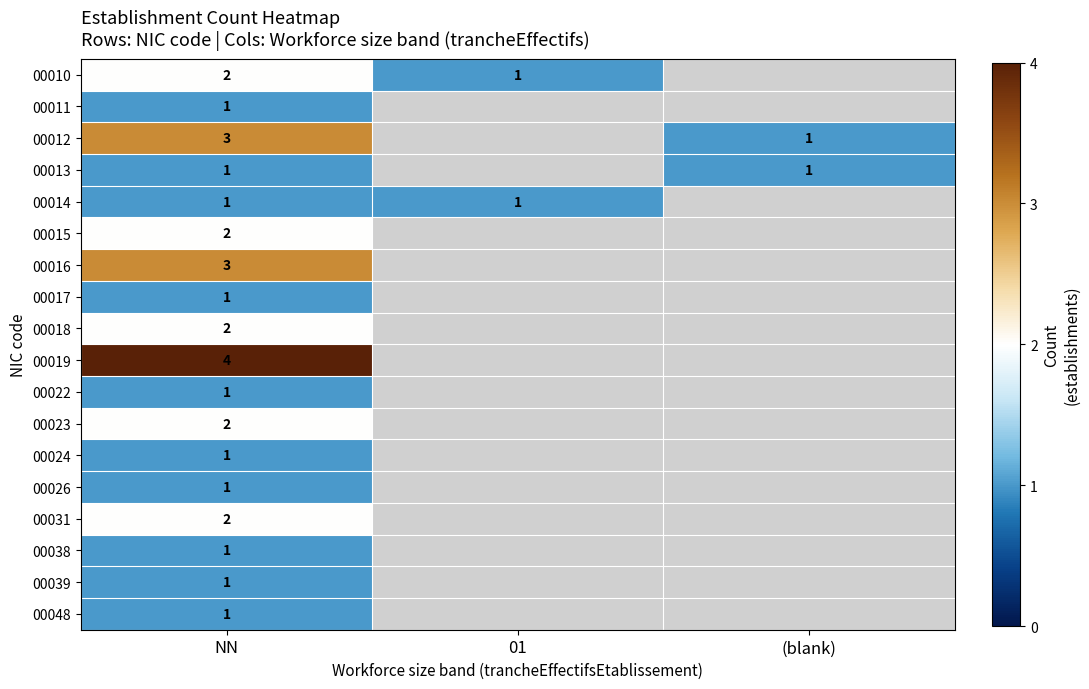

Which has a higher value, (blank) or NN?

NN